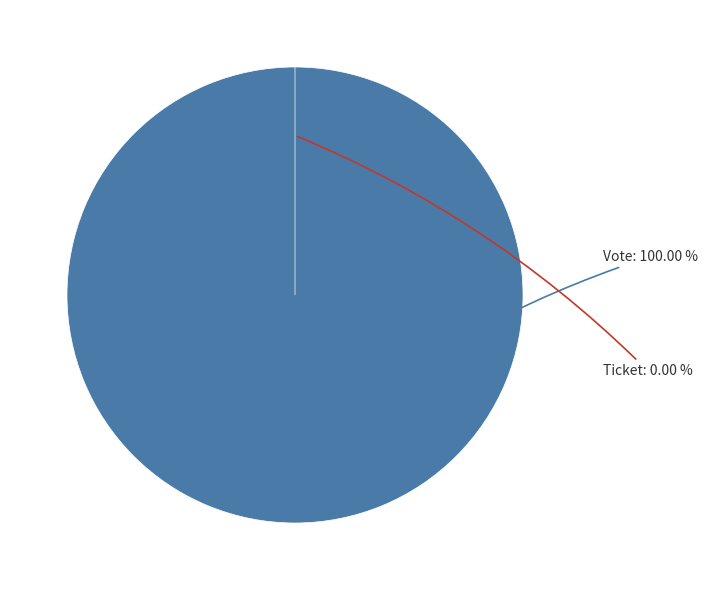

Rank the categories by value from highest to lowest.

Vote, Ticket